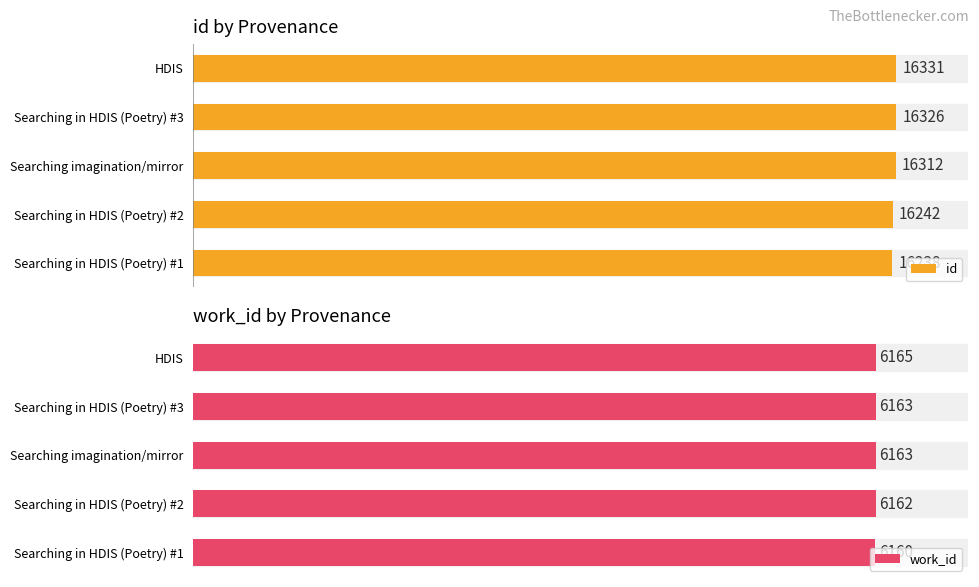

Where is work_id nearest to the value 6162?

Searching in HDIS (Poetry) #2